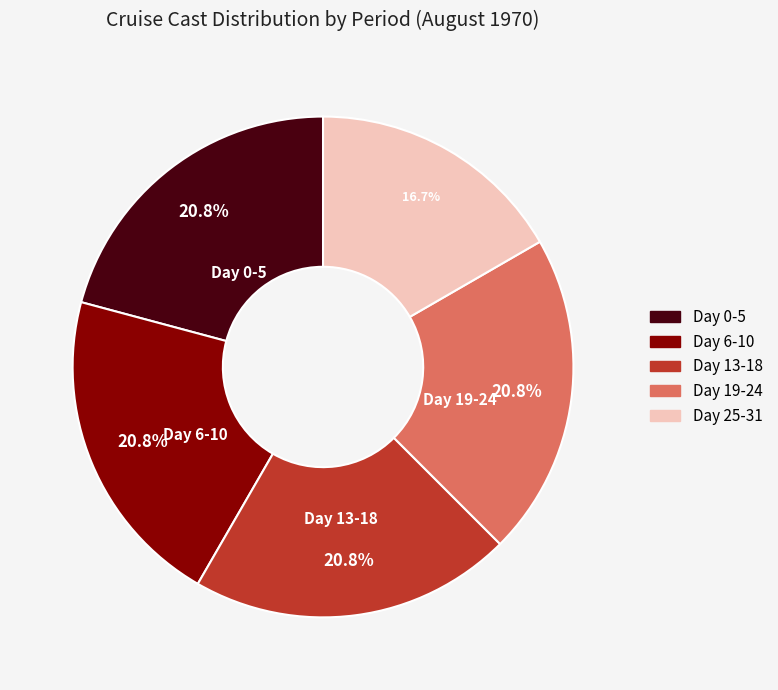

To the nearest percent, what portion does Day 6-10 represent?

21%